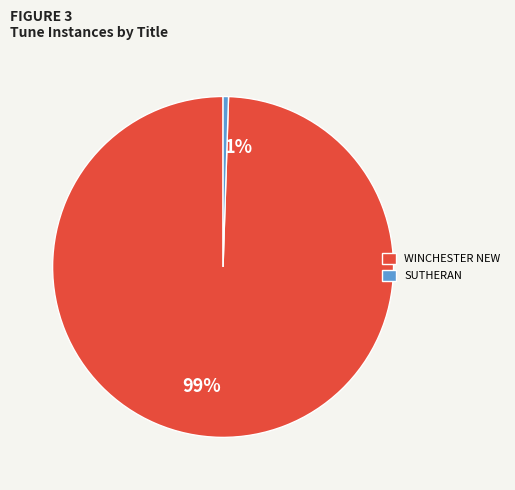

Does any single category account for the majority?

Yes